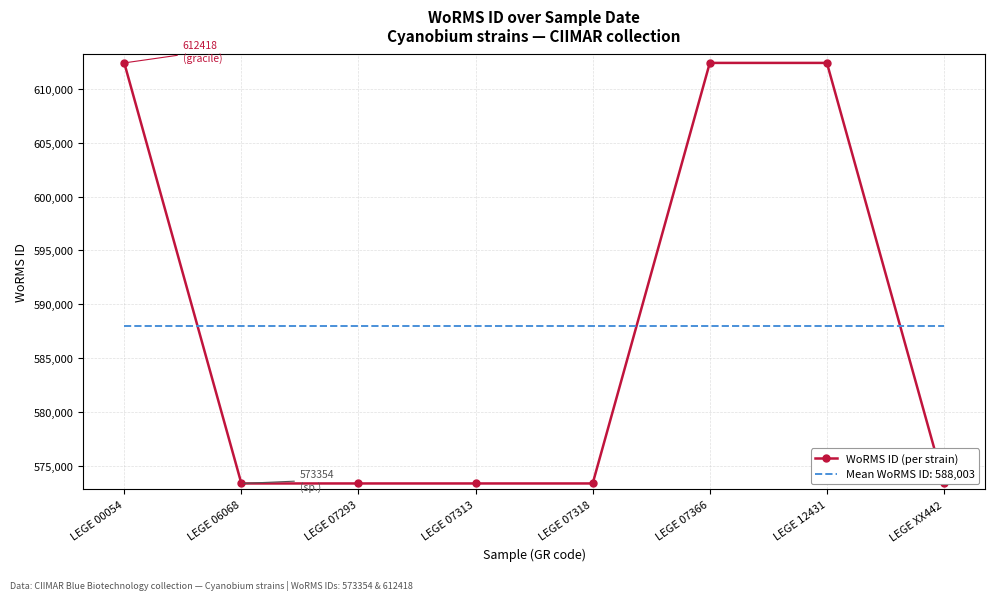

Reading right to left, transcribe all the data shown in this chart.

LEGE XX442=573354	LEGE 12431=612418	LEGE 07366=612418	LEGE 07318=573354	LEGE 07313=573354	LEGE 07293=573354	LEGE 06068=573354	LEGE 00054=612418